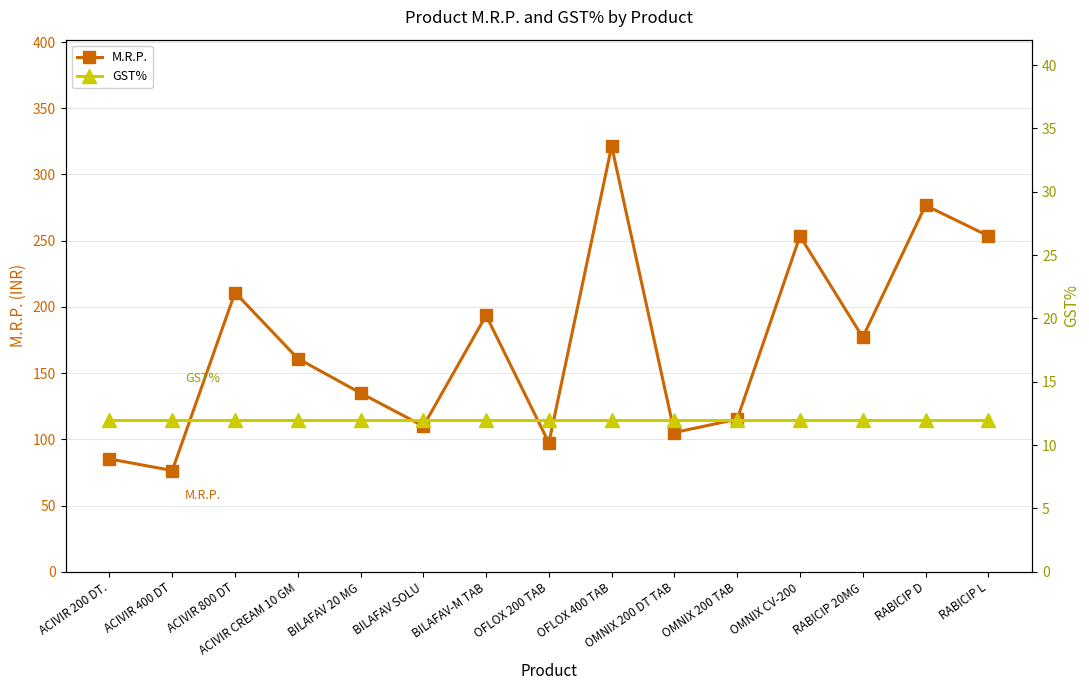

Does the chart have visible grid lines?

Yes